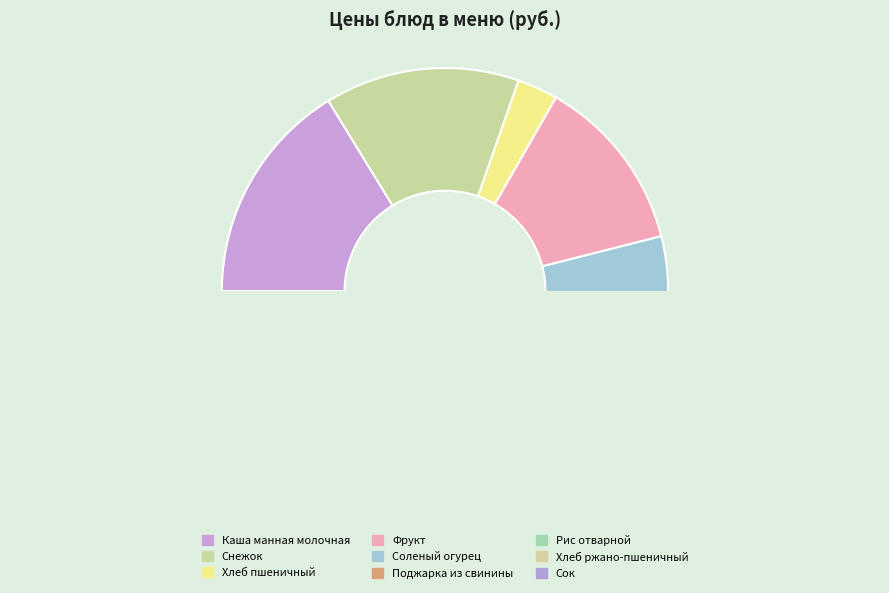

To the nearest percent, what is the combined percentage of Снежок and Рис отварной?

24%